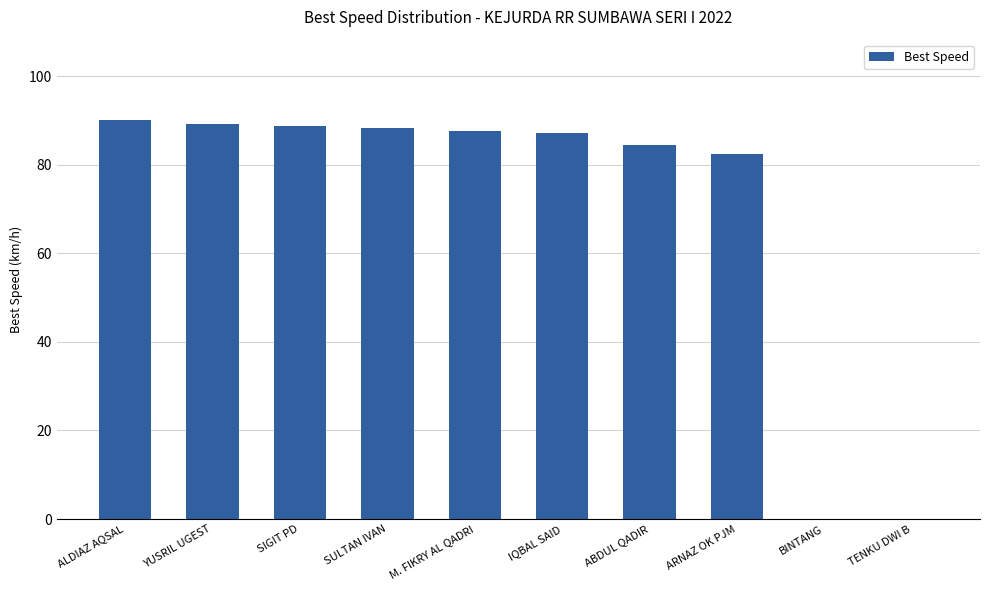

Is it true that the value at YUSRIL UGEST is 89.3?

True